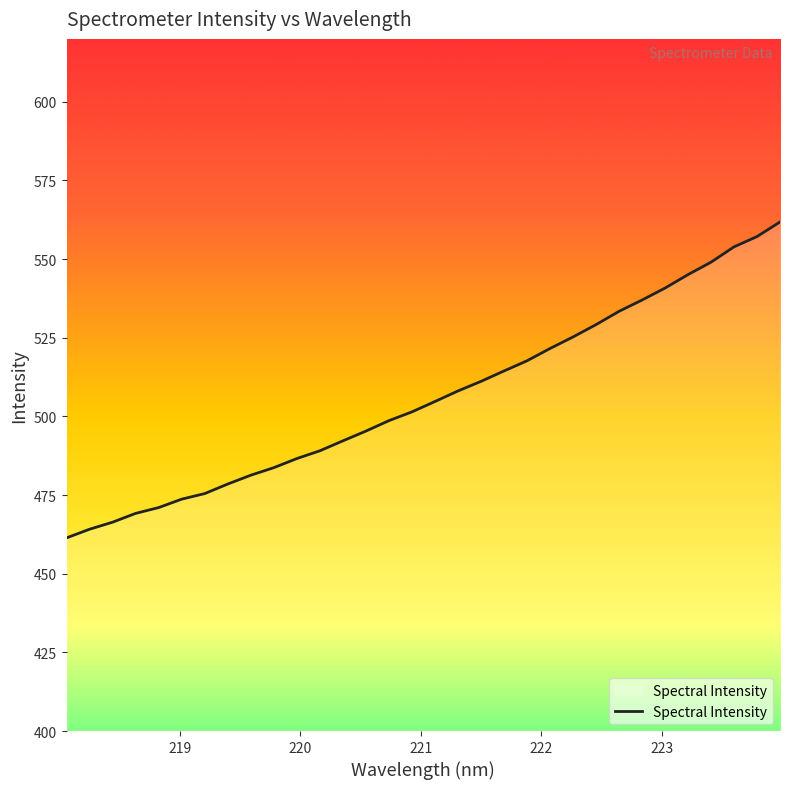

True or false: there are more than 0 points higher than both neighbors.

False